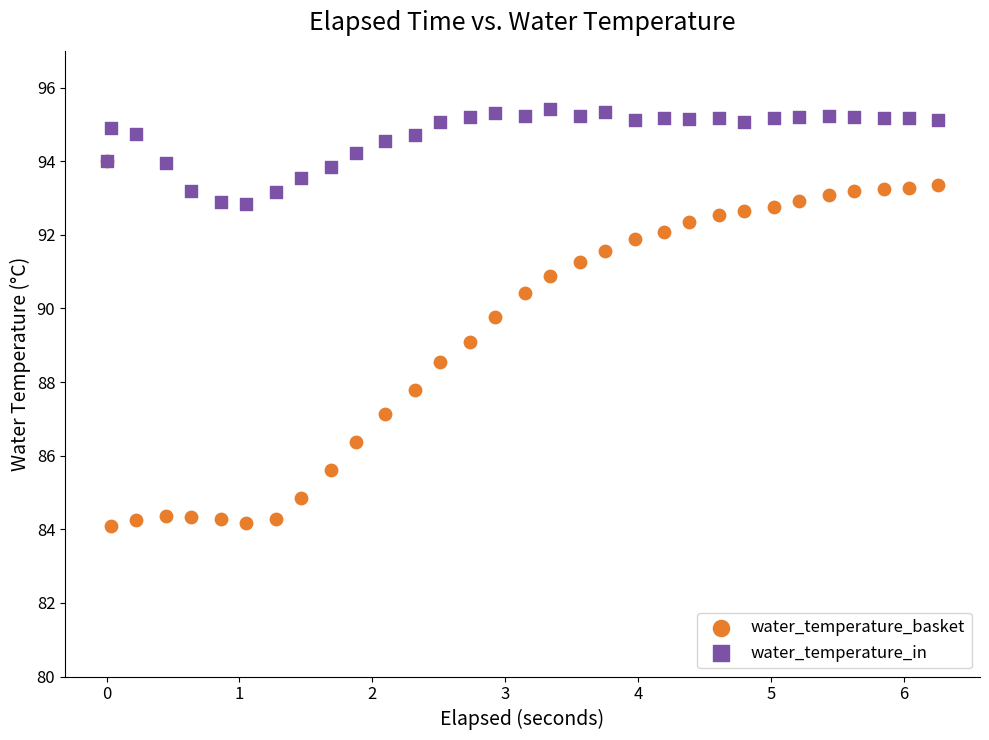

Which series reaches the maximum Y coordinate?

water_temperature_in